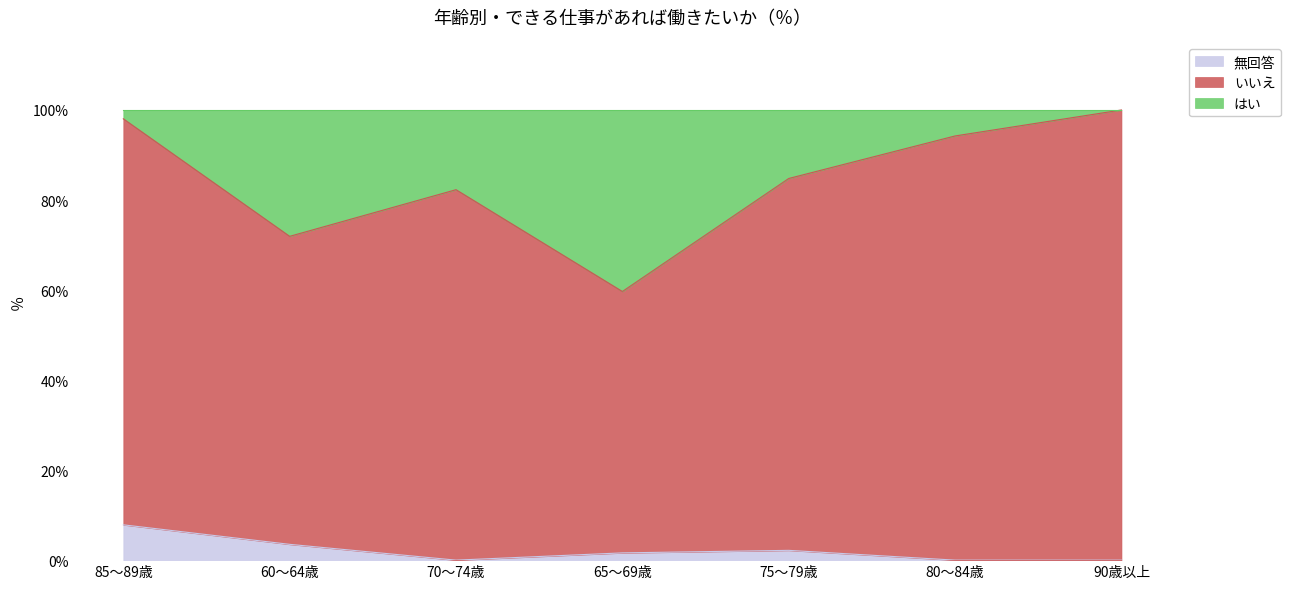

At which category is the sum across all series the highest?

60～64歳